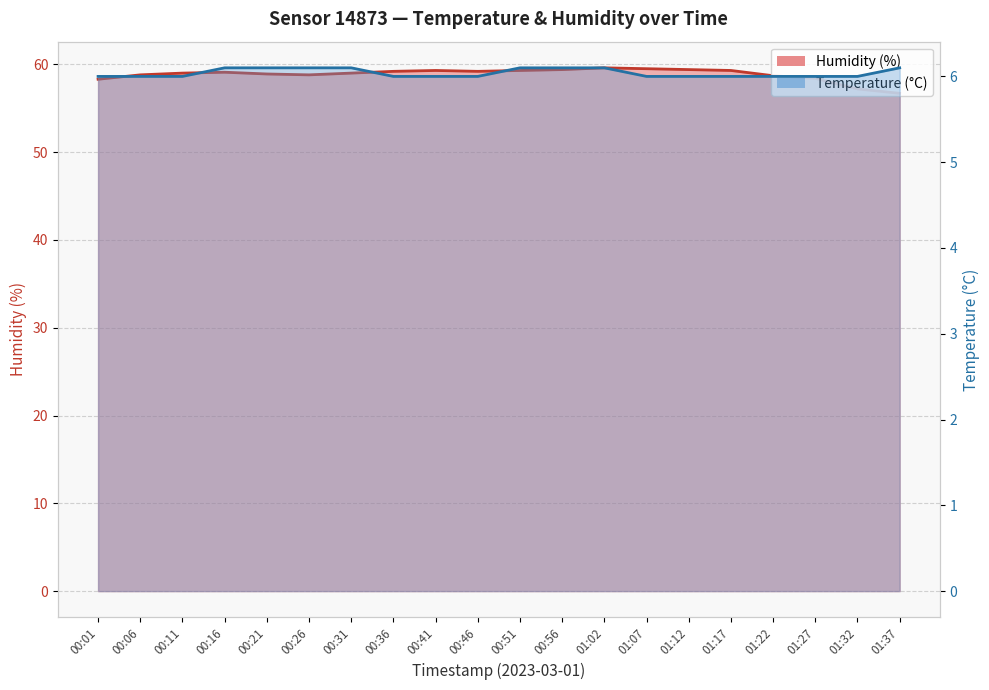

True or false: Temperature (°C) and Humidity (%) cross at least once.

False